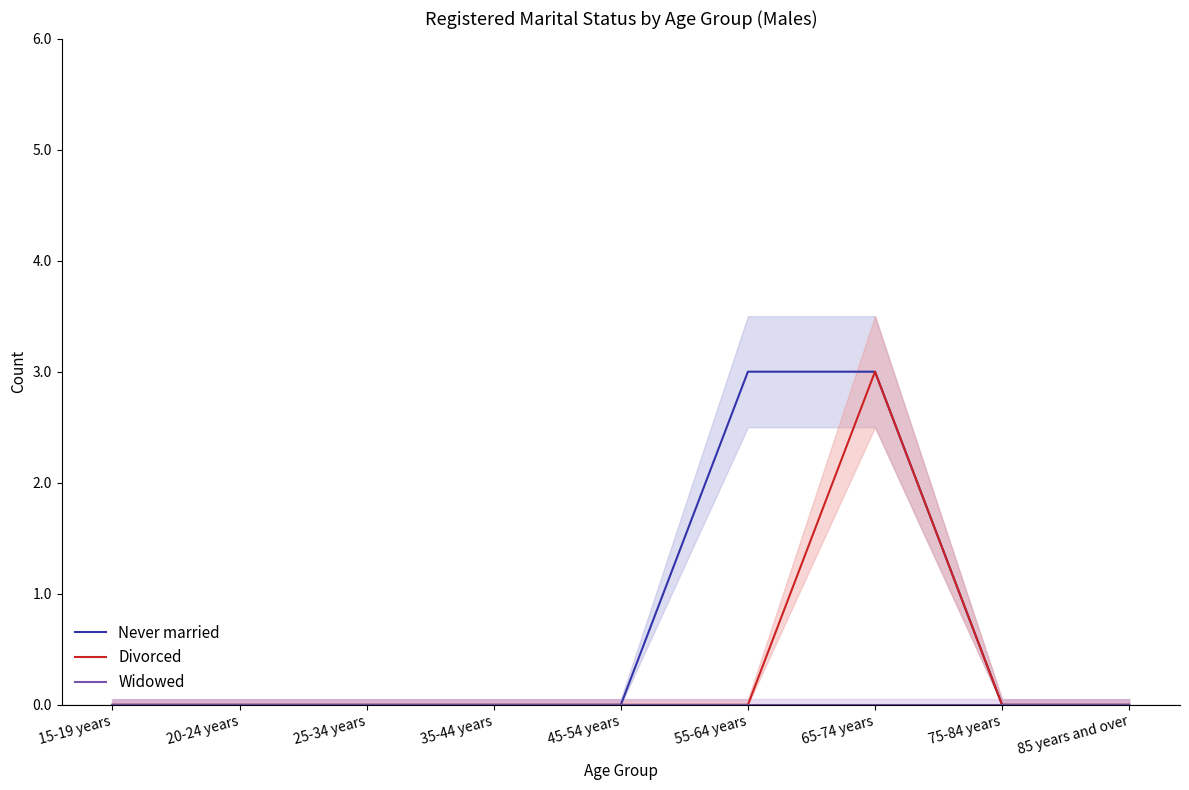

At 15-19 years, list the series in order from smallest to largest.

Never married, Divorced, Widowed